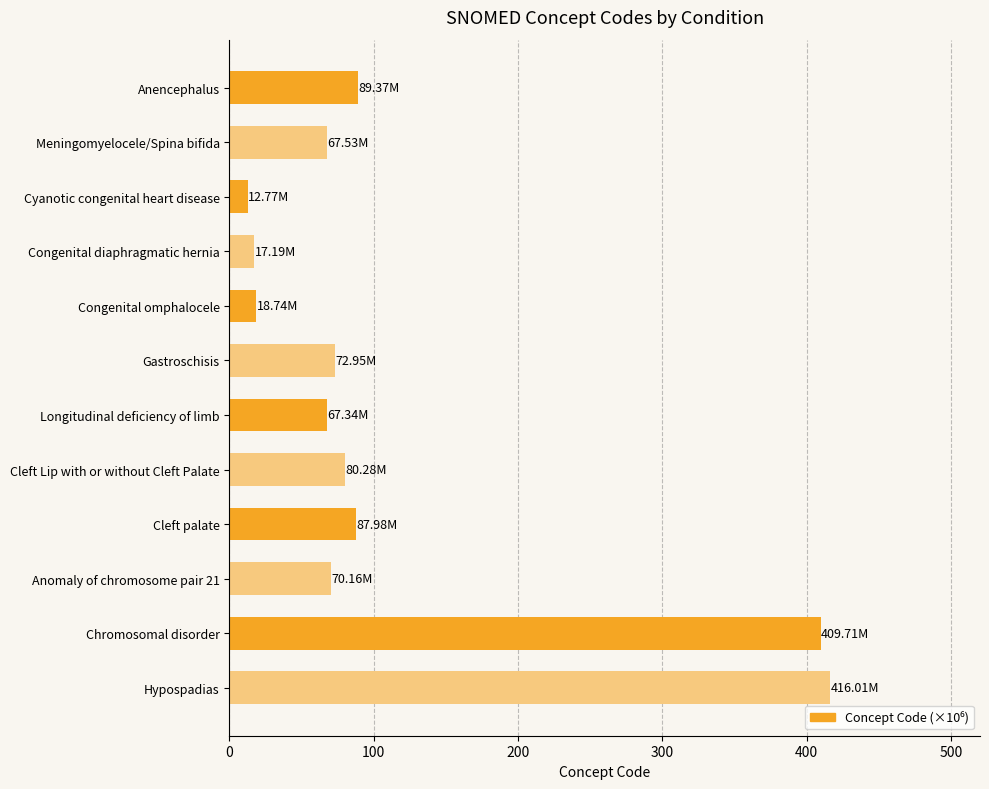

What is the difference between the maximum and minimum values?

403.2